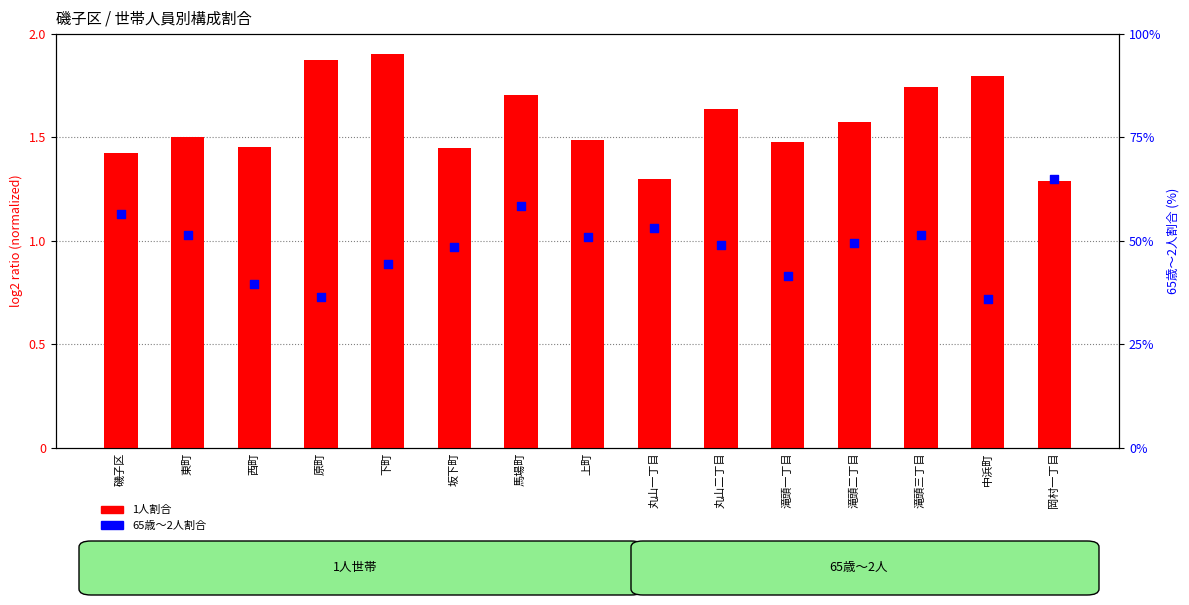

At how many categories does at least one series exceed 7?

15